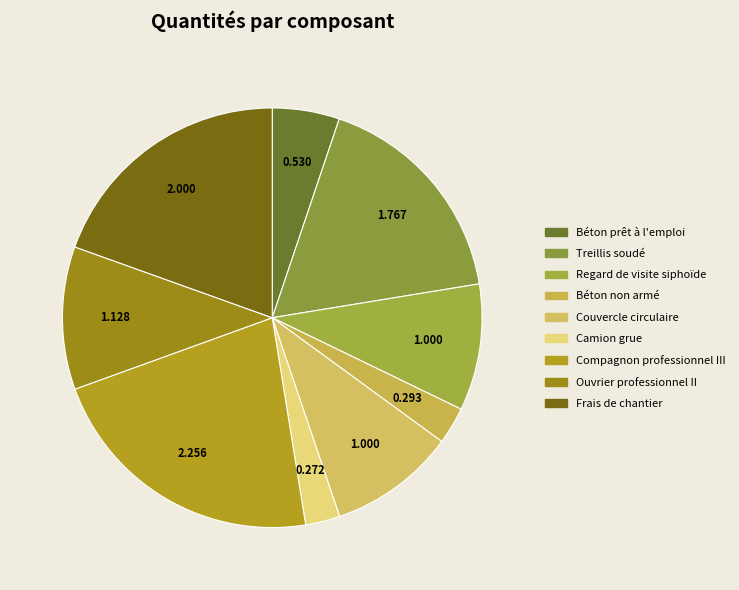

How many slices are in this pie chart?

9